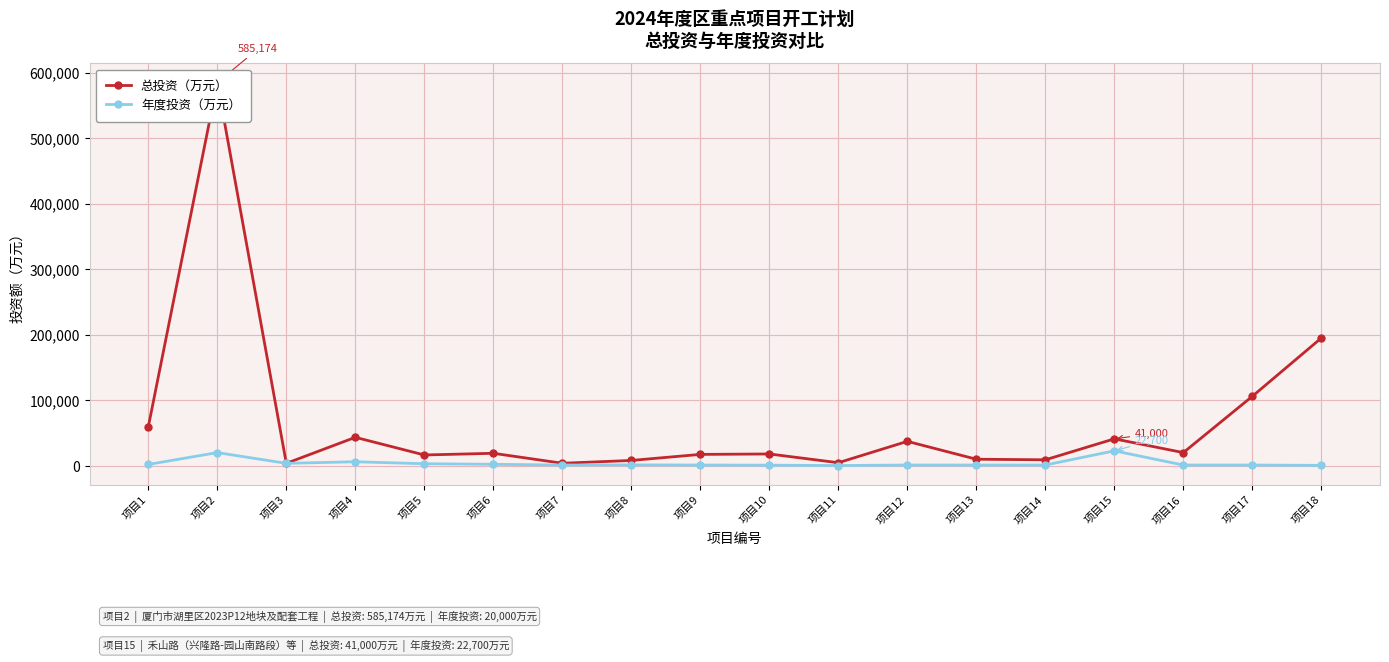

Is the value of 总投资（万元） at 项目4 greater than the value of 年度投资（万元） at 项目8?

Yes